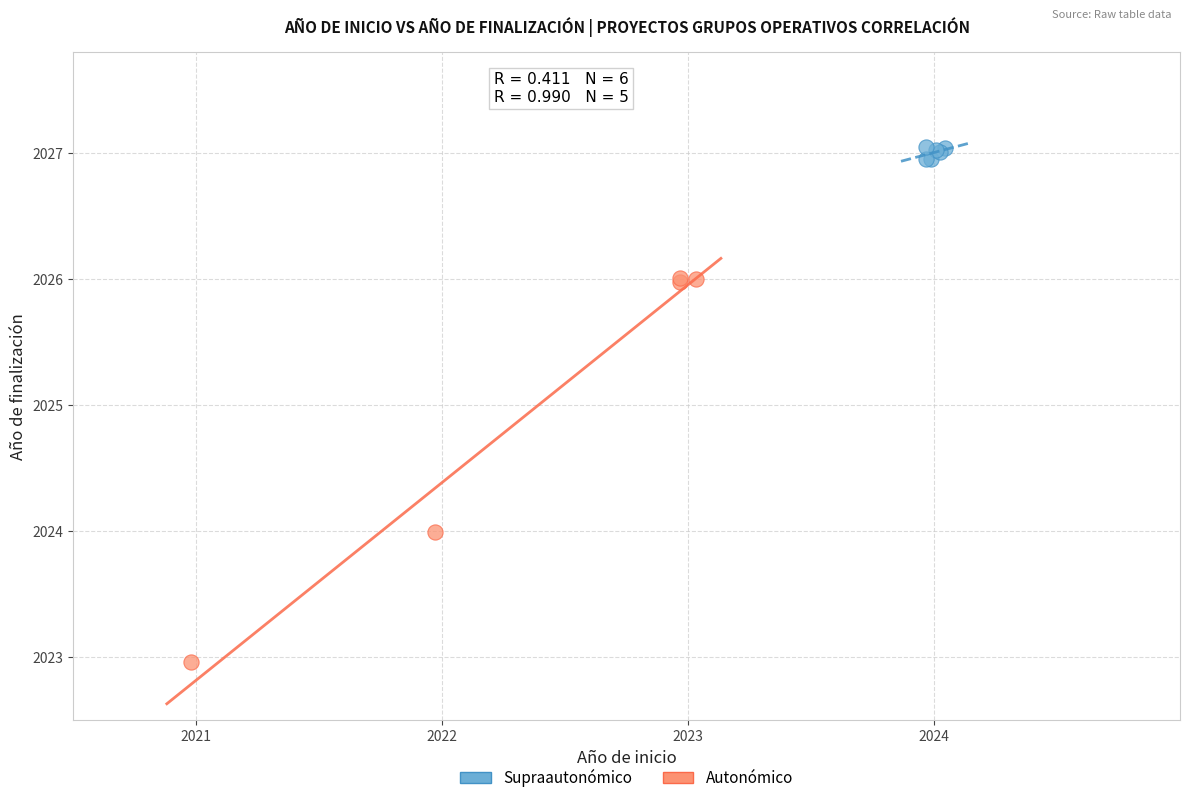

Which series contains the lowest Y value?

Autonómico